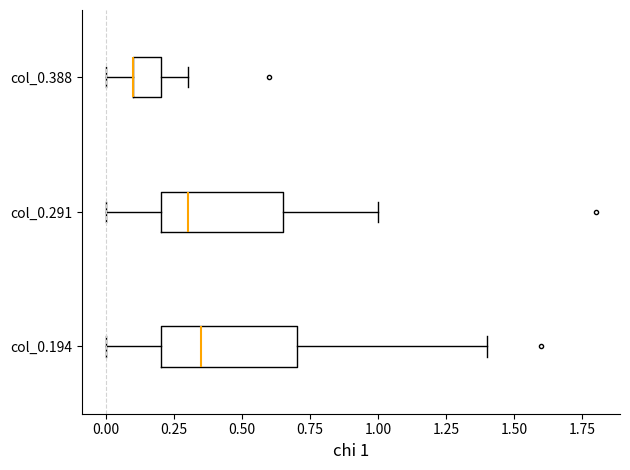

Where is the left edge of the box for col_0.194 on the x-axis? The values are not printed on the chart, so give them approximately, as read against the axis.

0.20